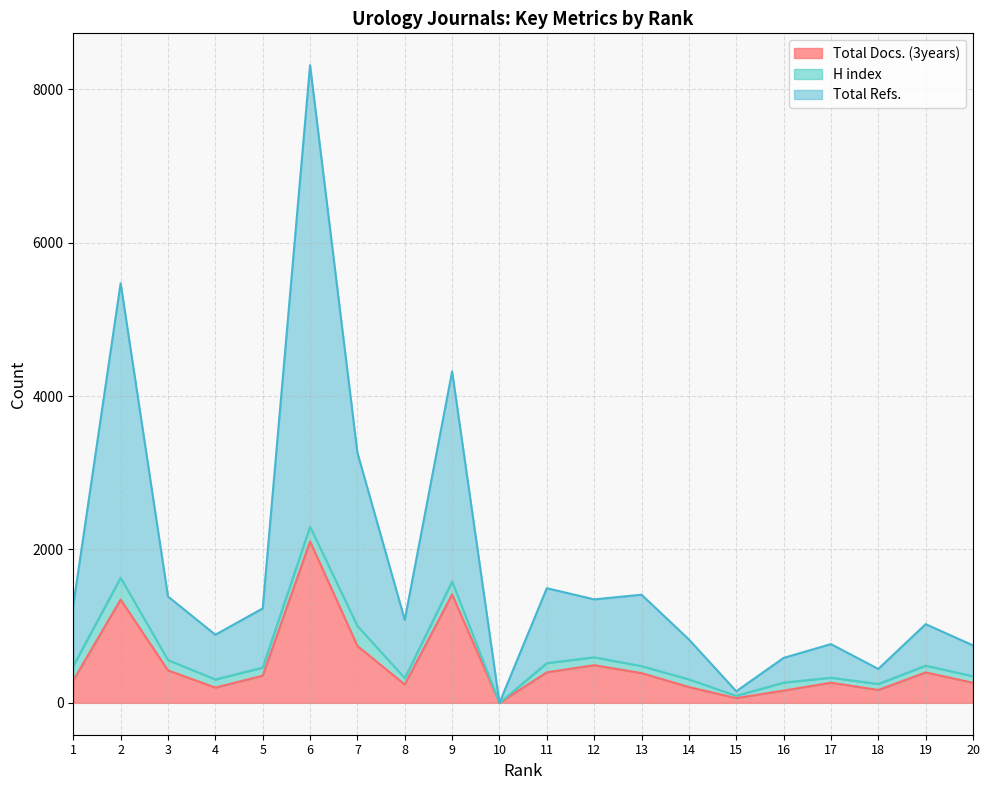

Is it true that Total Docs. (3years) equals 263 at 17?

True